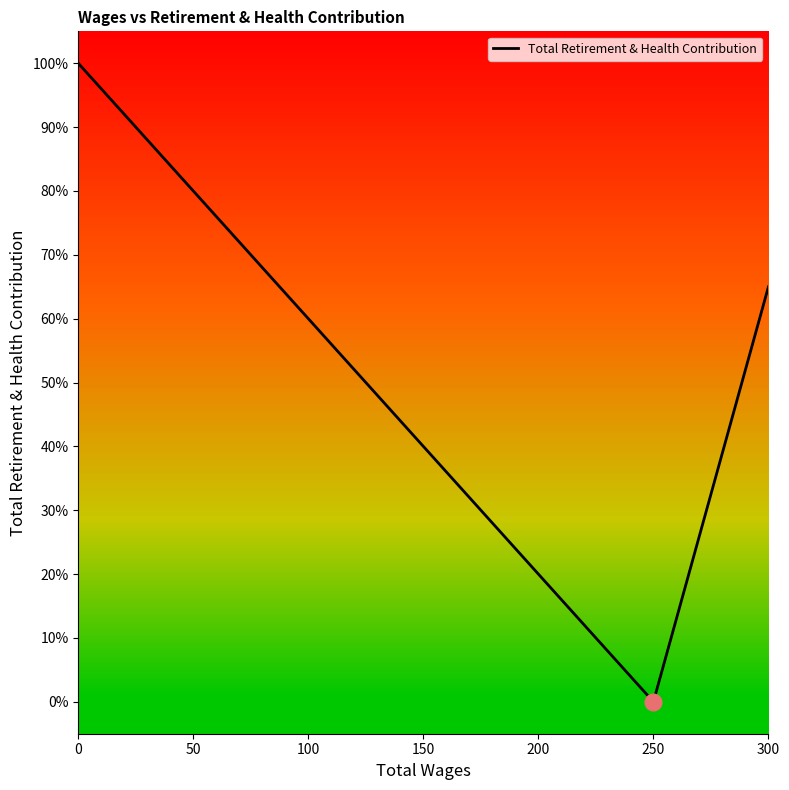

True or false: there are more than 1 points higher than both neighbors.

False